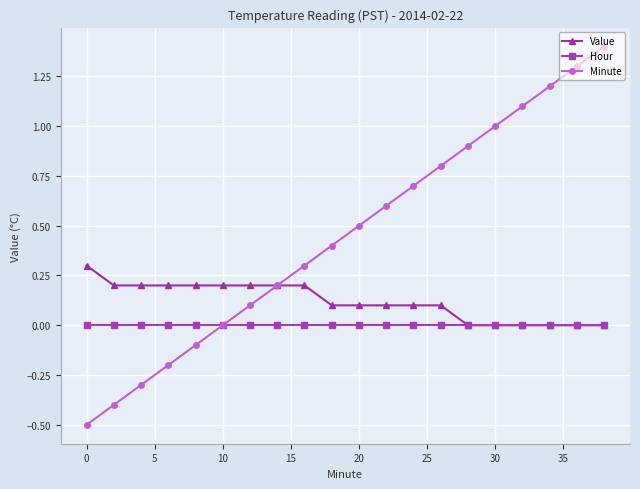

Which series has the widest spread of values?

Minute